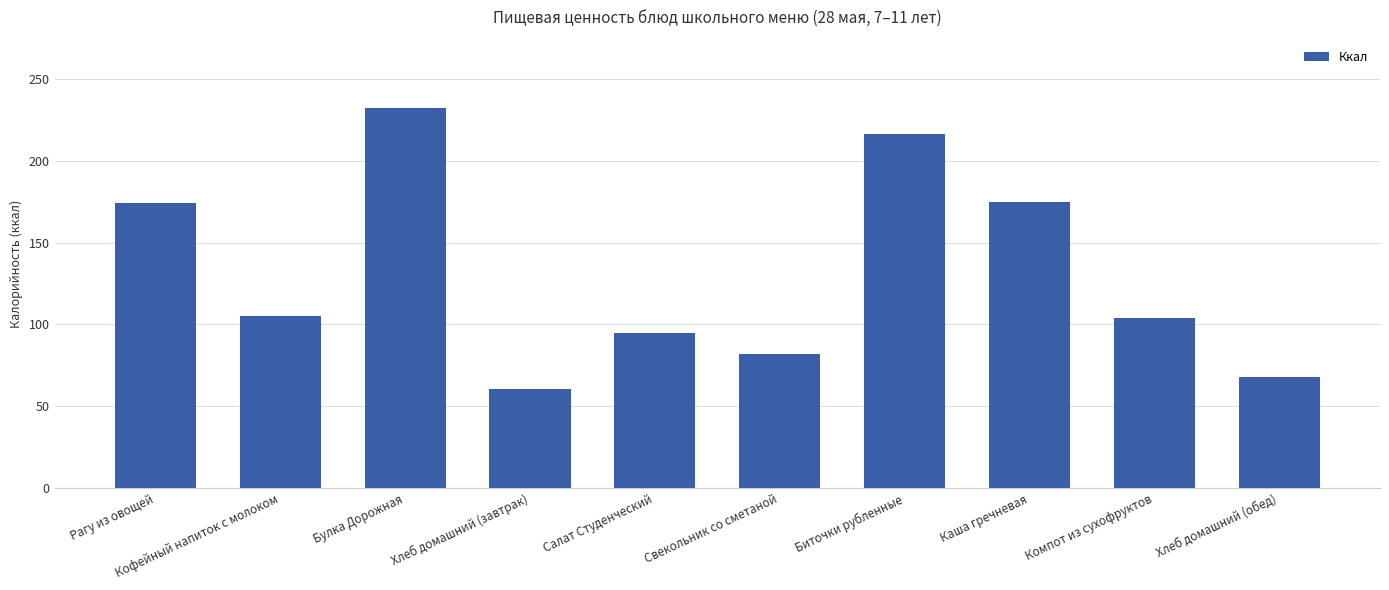

Which label corresponds to the largest value in the chart?

Булка Дорожная